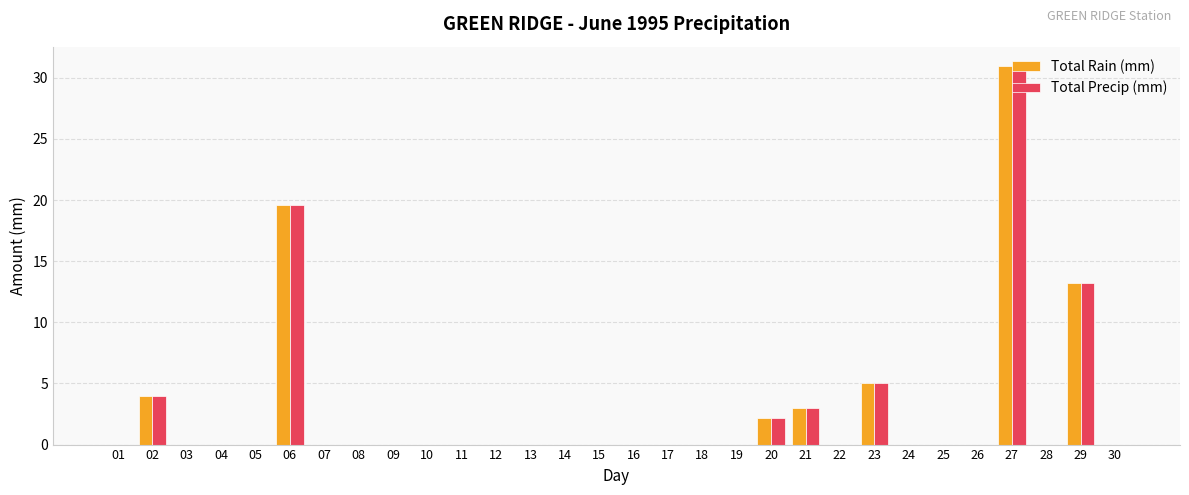

At which category is the sum across all series the highest?

27